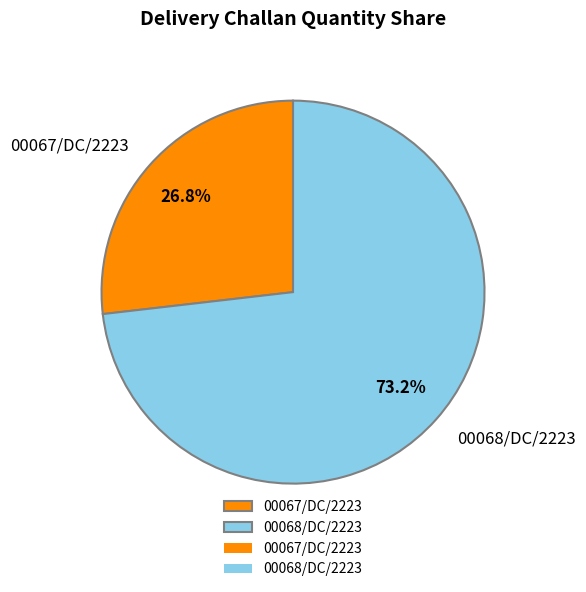

Which slice is the smallest?

00067/DC/2223